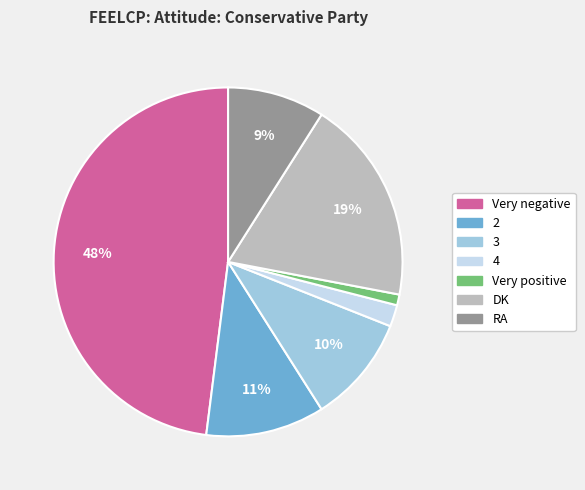

What percentage is the Very negative slice, to the nearest percent?

48%